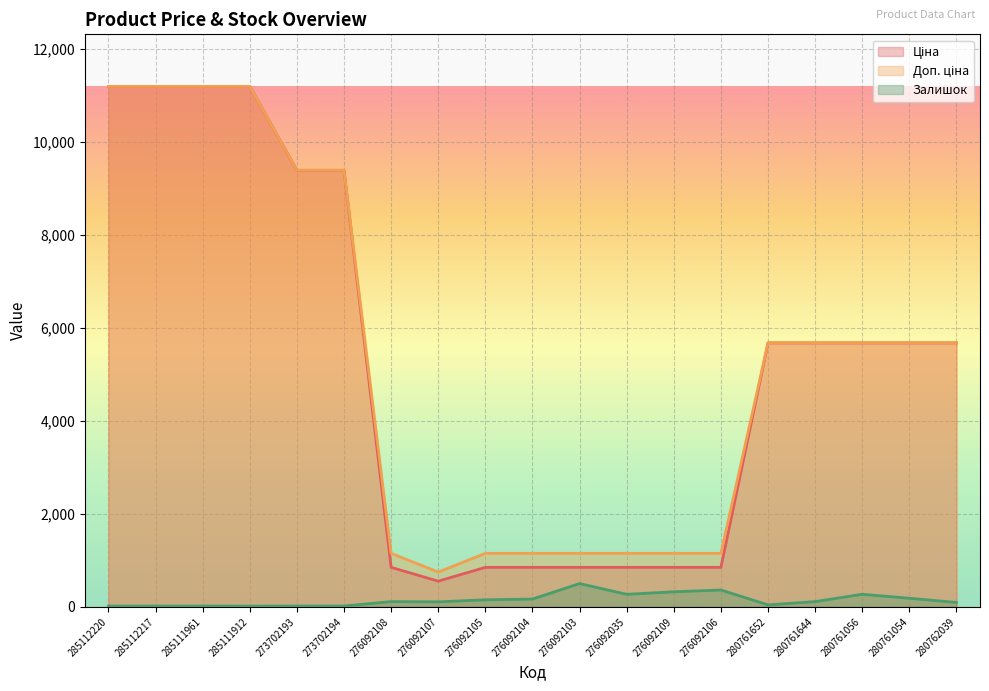

What value does the Залишок series have at 276092103?

500.0